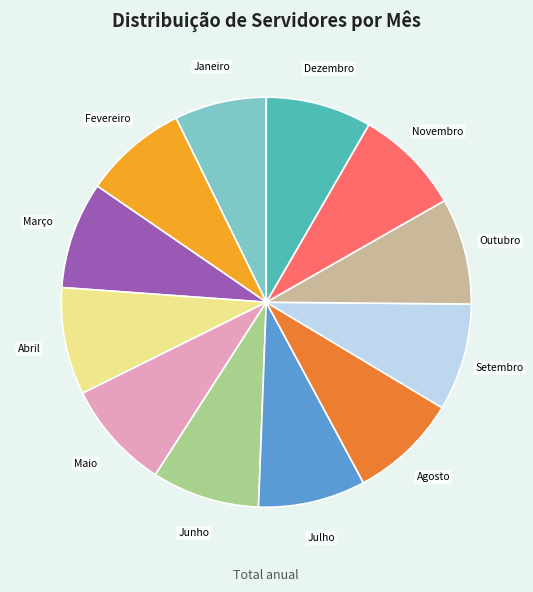

What is the ratio of the value at Julho to the value at Outubro?

1.0